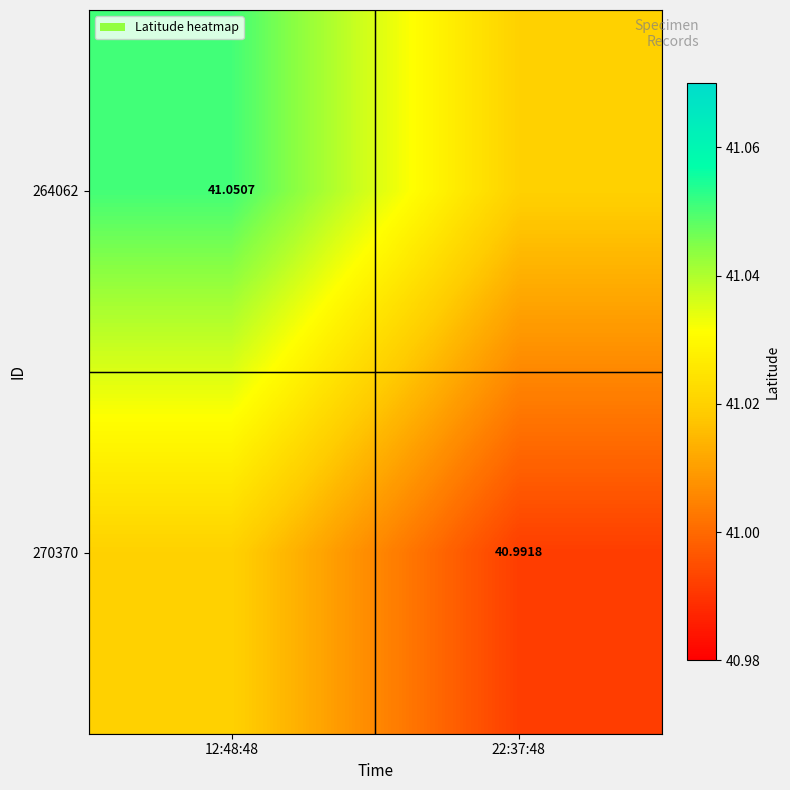

Which series has the largest total across all categories?

264062